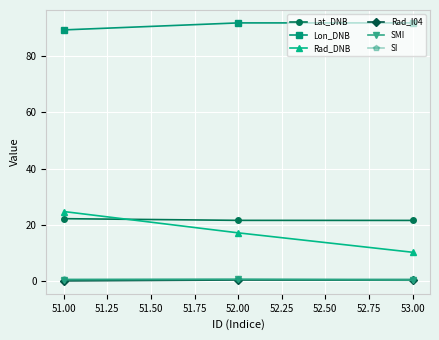

At which label does Rad_DNB reach its peak?

51.00